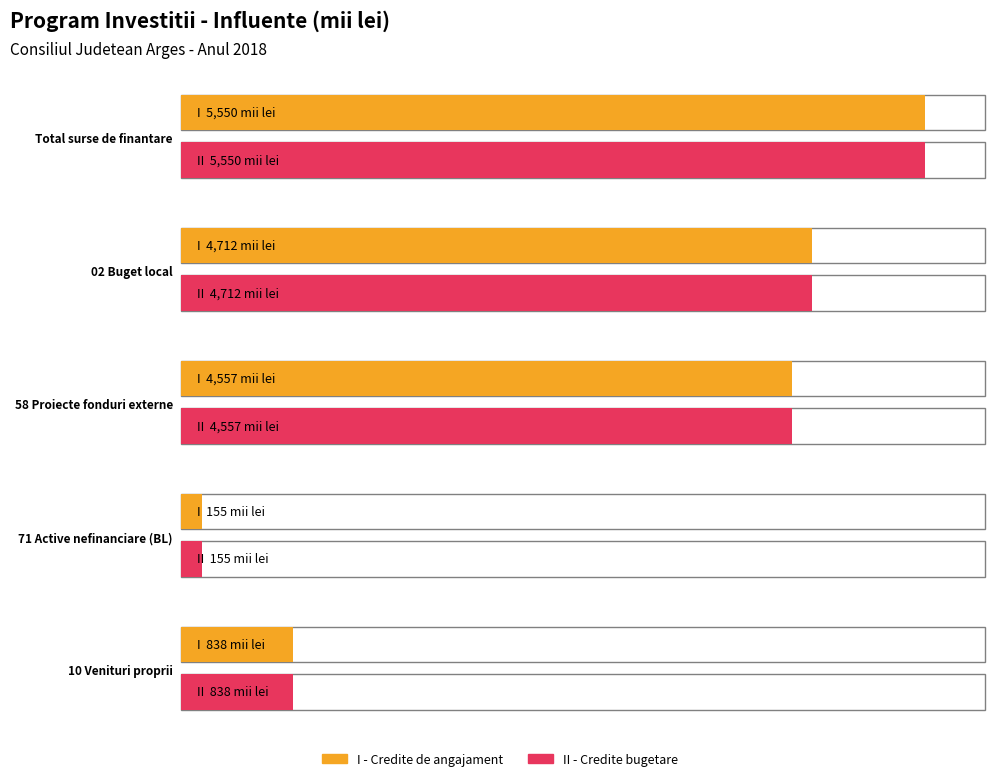

The value of 02 Buget local at II - Credite bugetare is 4712. True or false?

True